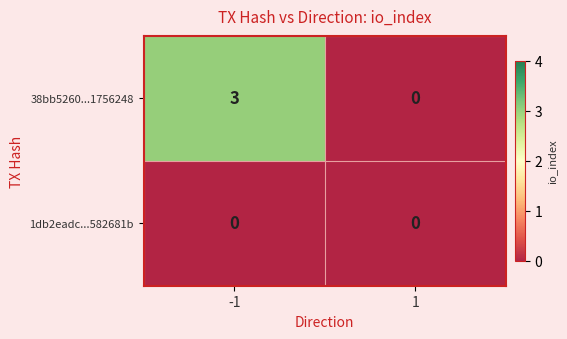

Which series has the largest total across all categories?

38bb5260...1756248